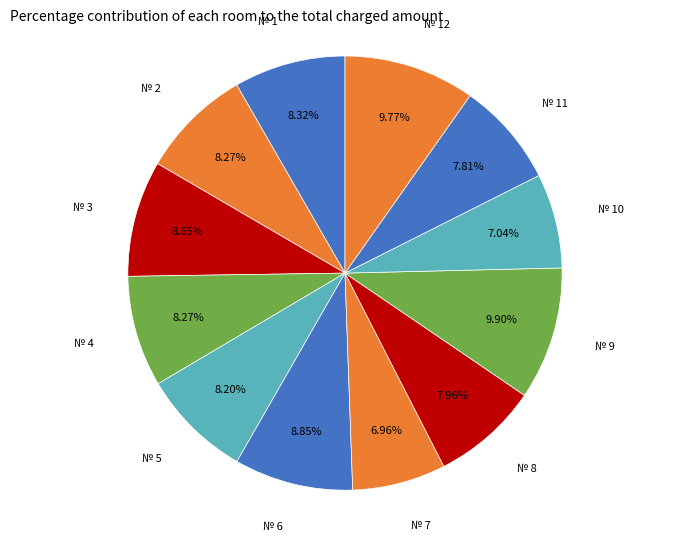

Count the number of slices in the pie.

12